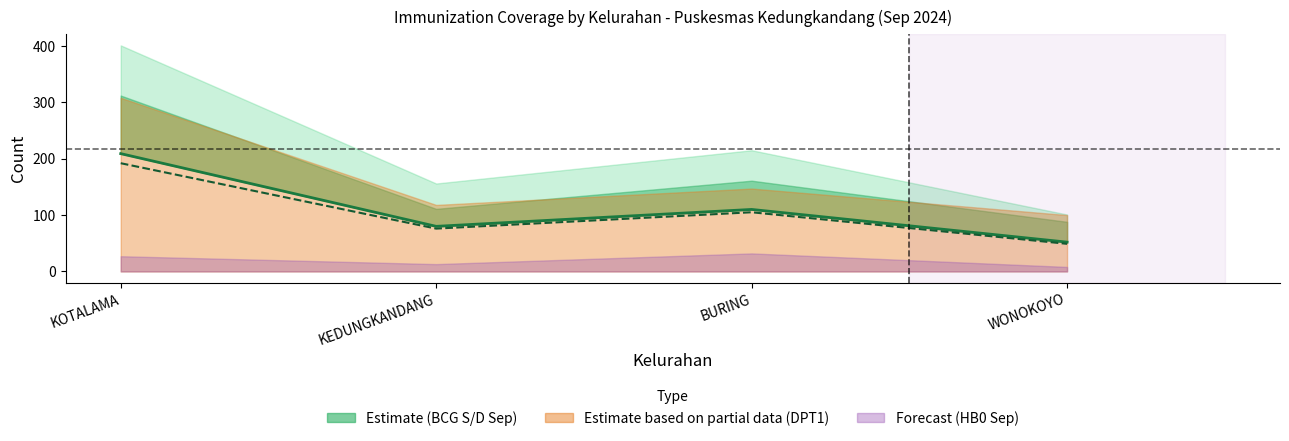

Does the chart display data point markers on the line(s)?

No